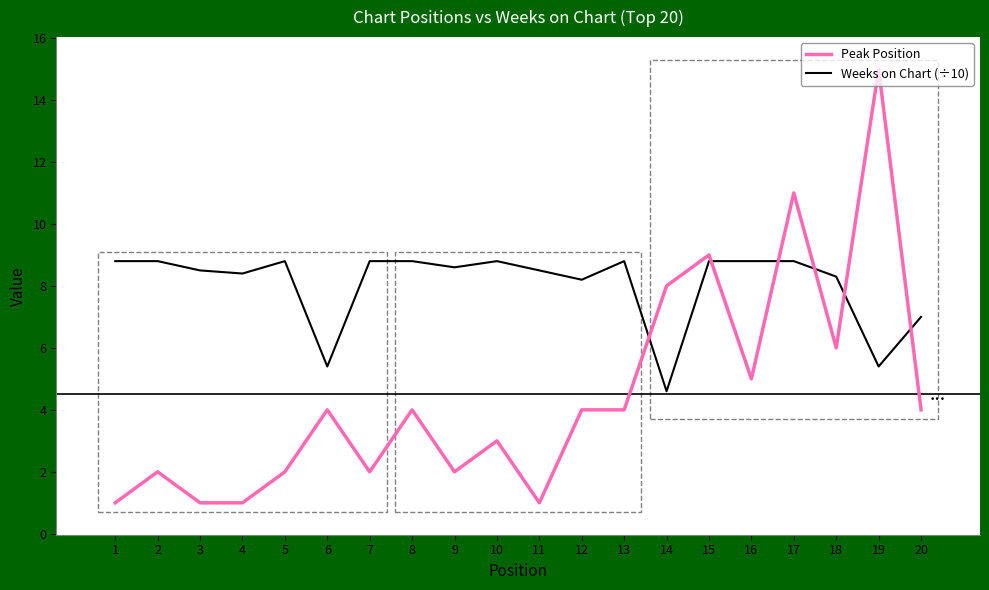

What is the difference between the highest and lowest values at 4?

7.4